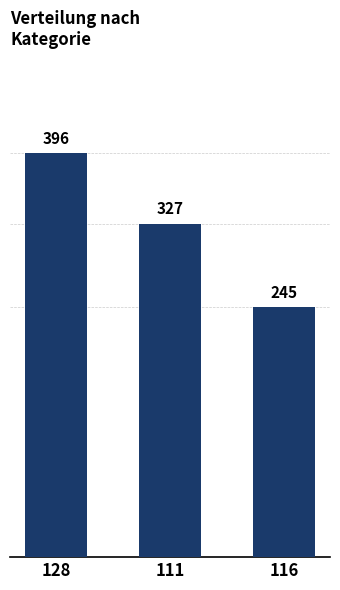

At which category does the chart reach its peak across all series?

128